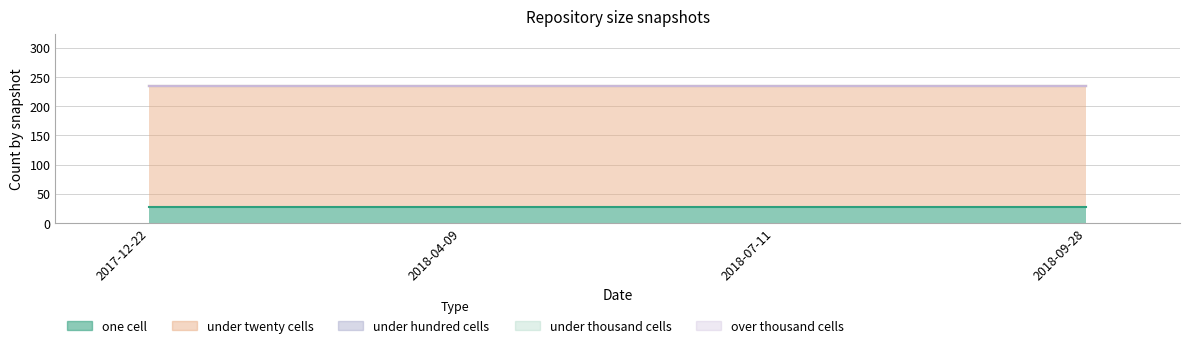

At which category is the sum across all series the highest?

2017-12-22